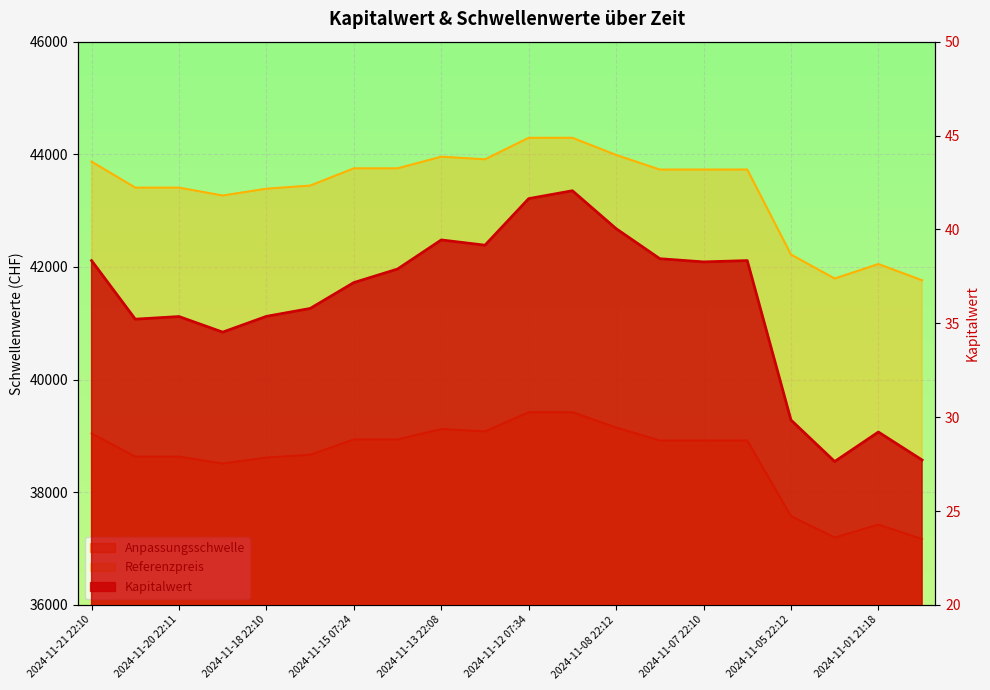

At which category does Referenzpreis reach its first local valley?

2024-11-19 22:12